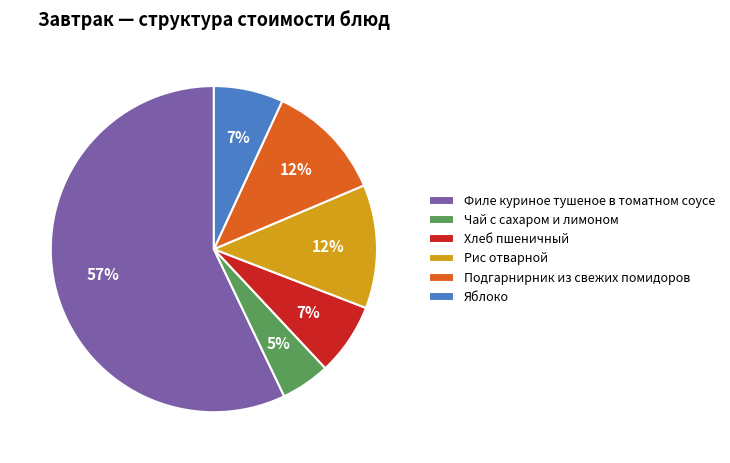

Which has a higher value, Филе куриное тушеное в томатном соусе or Хлеб пшеничный?

Филе куриное тушеное в томатном соусе